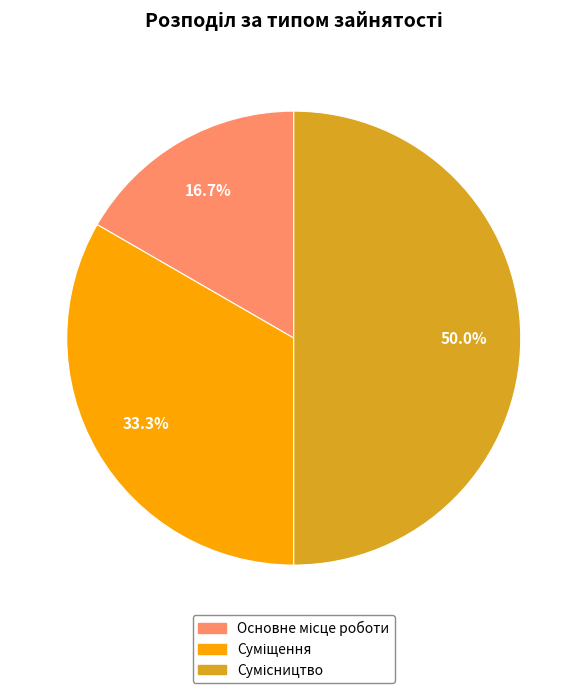

How many segments does this pie chart have?

3